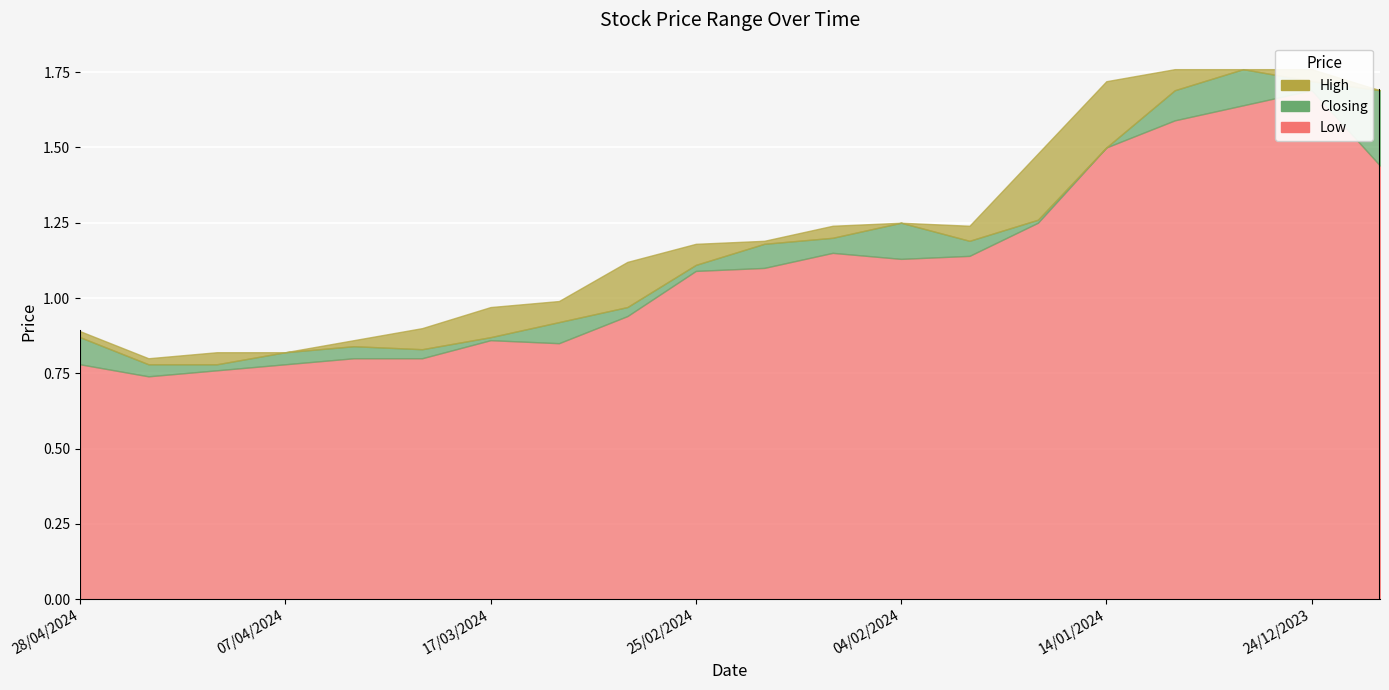

Between 07/04/2024 and 11/02/2024, which series saw the biggest shift?

High